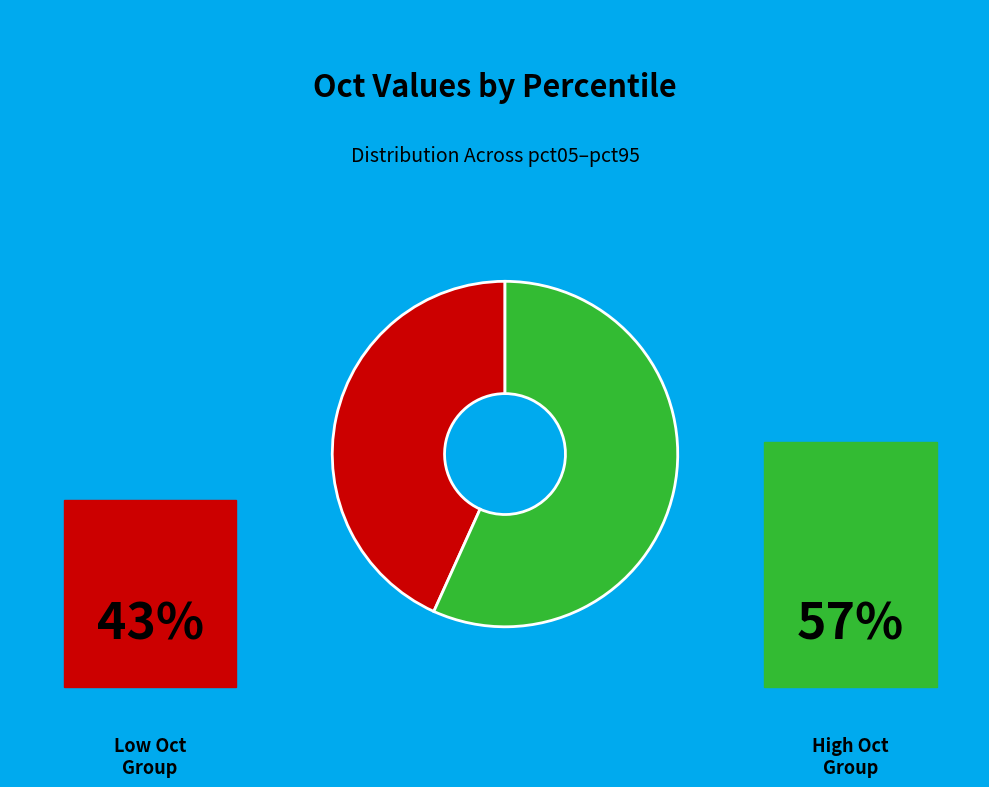

Is there a majority slice in this chart?

Yes